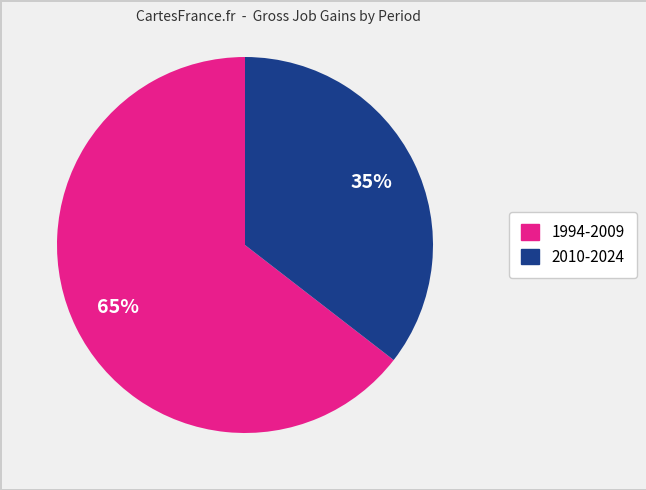

To the nearest percent, what is the average slice percentage?

50%